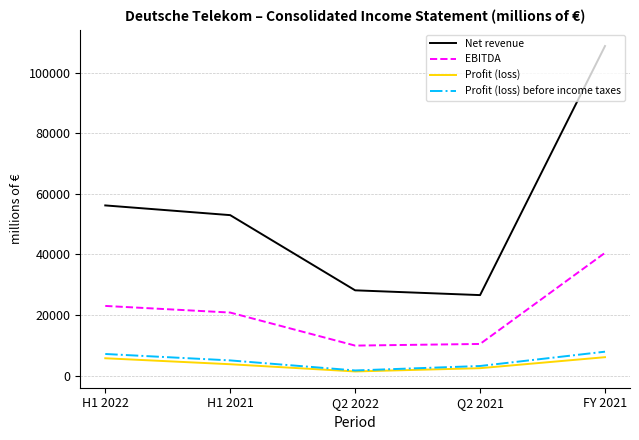

Which series changed the most between H1 2022 and FY 2021?

Net revenue